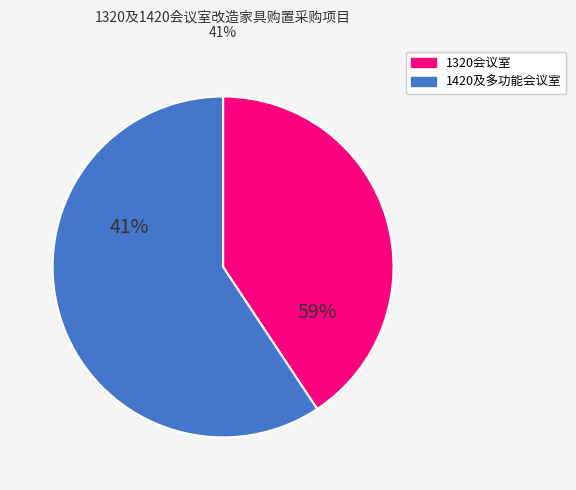

How many segments does this pie chart have?

2